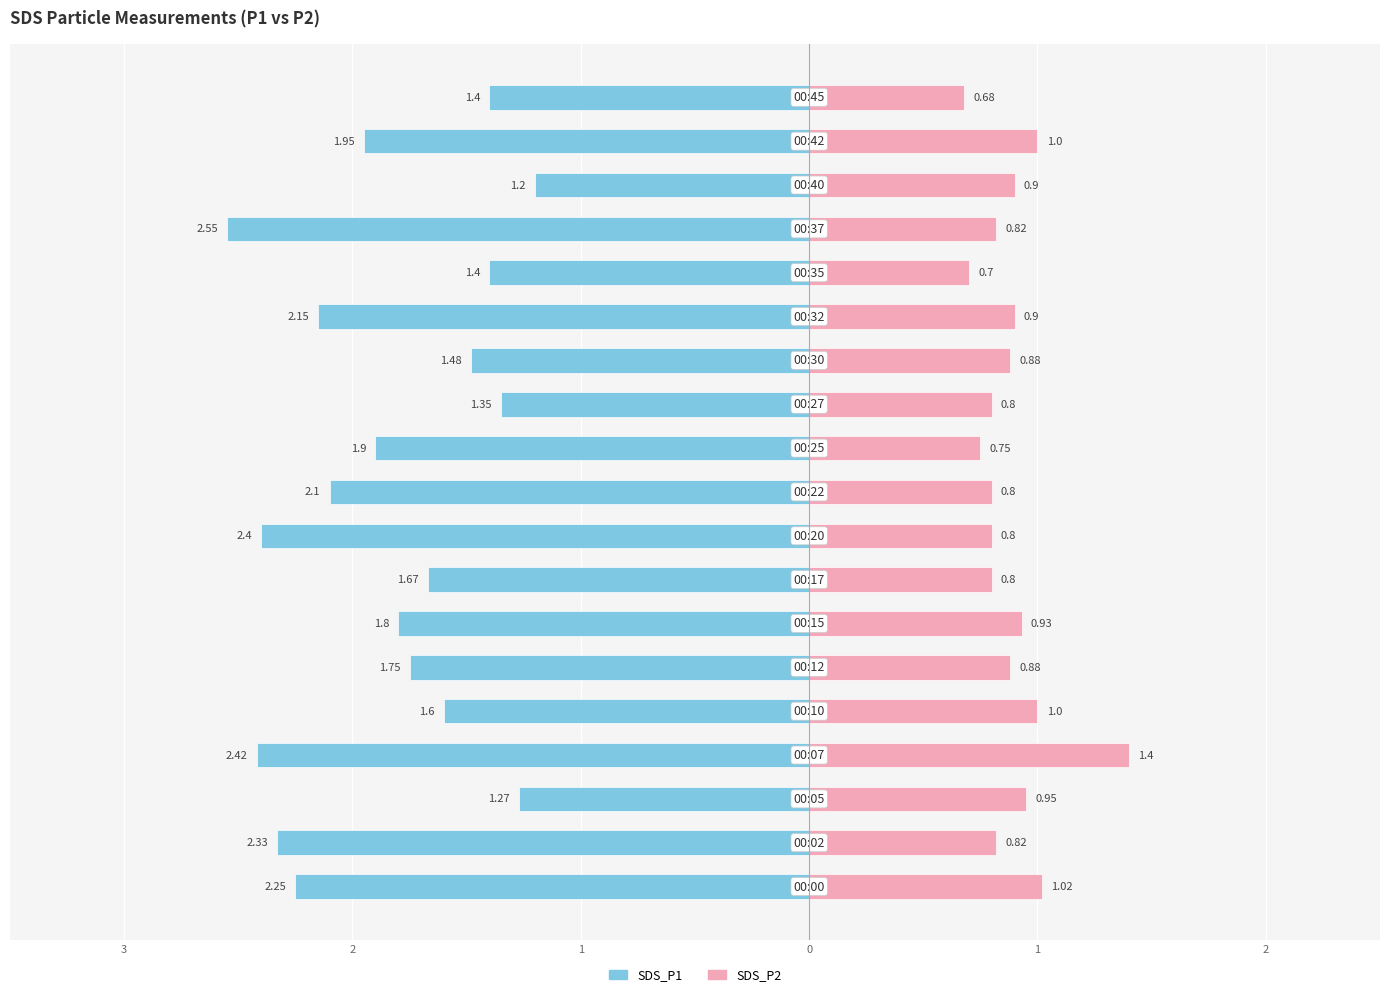

How many bars are there in each group?

2